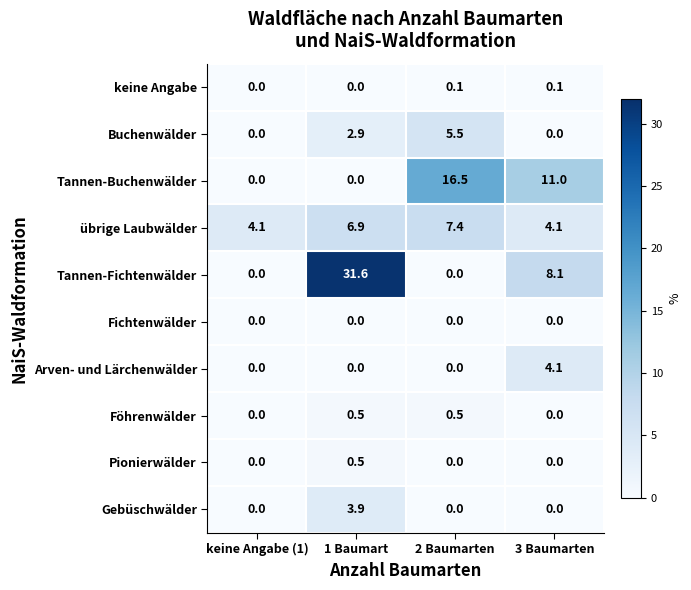

At which category is the sum across all series the highest?

1 Baumart